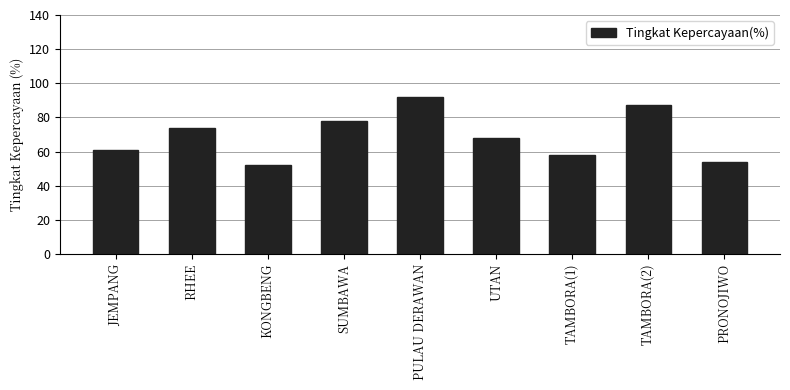

What is the approximate value at PULAU DERAWAN, to the nearest 5?

90